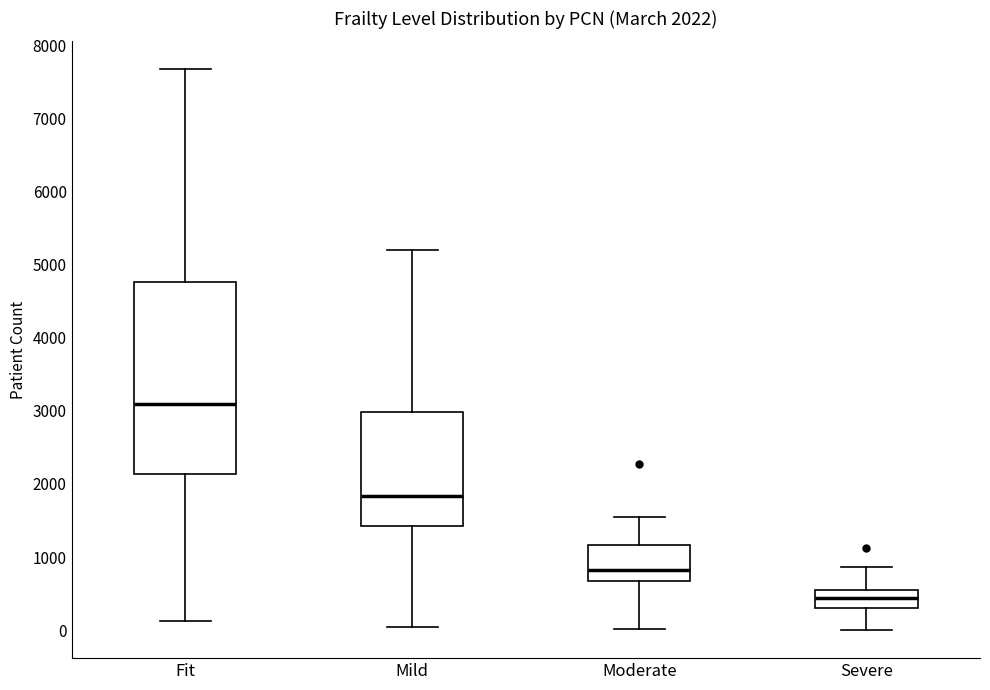

Comparing the boxes themselves (not the whiskers), which one is the tallest?

Fit